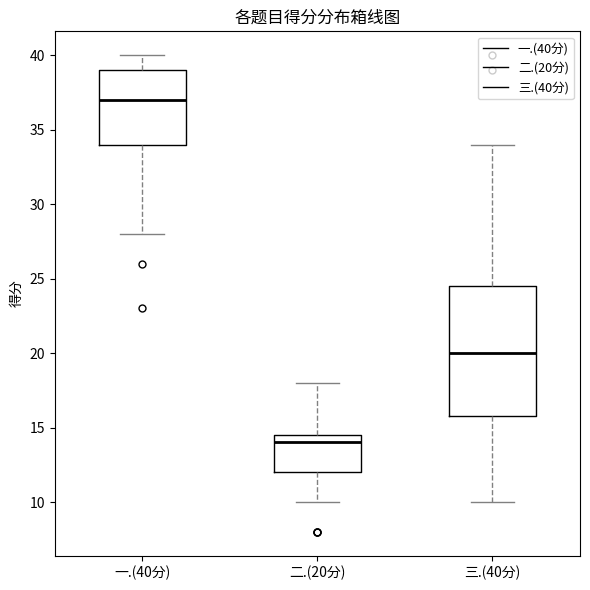

Which box has the lowest median line?

二.(20分)